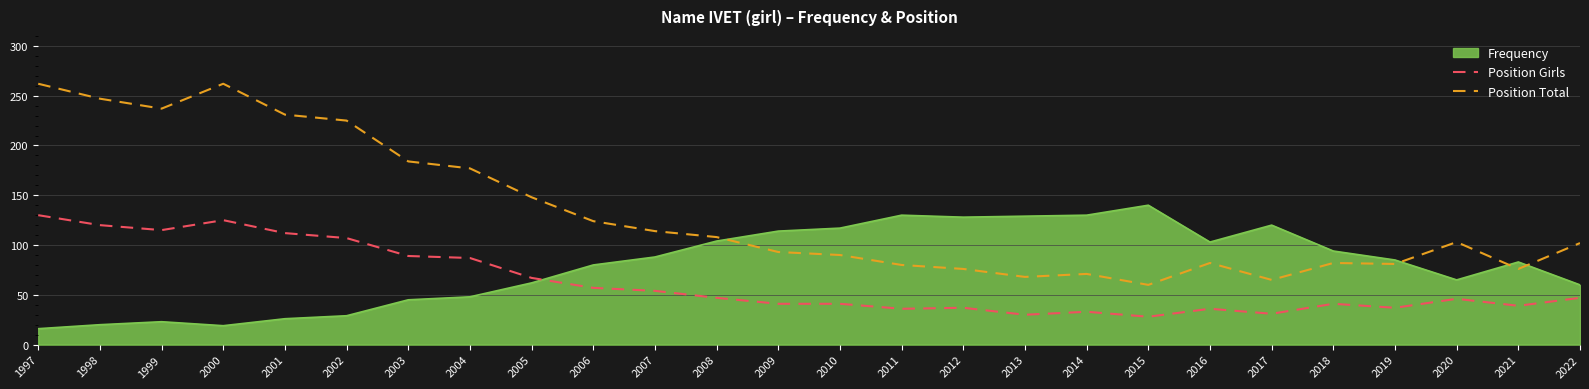

How many lines are shown in the chart?

3